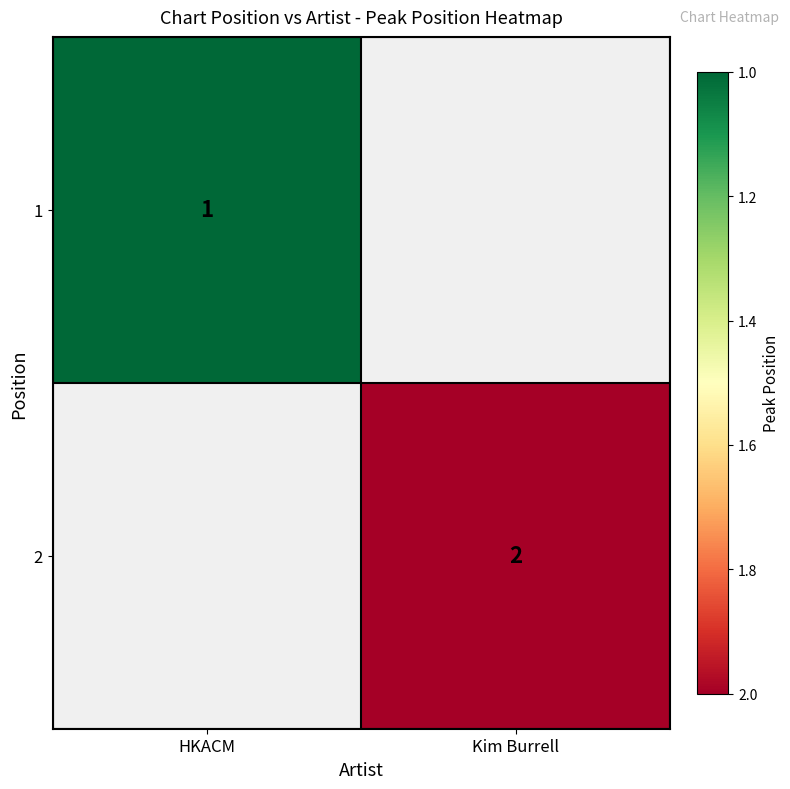

The 2 series shows 1 at Kim Burrell. True or false?

False